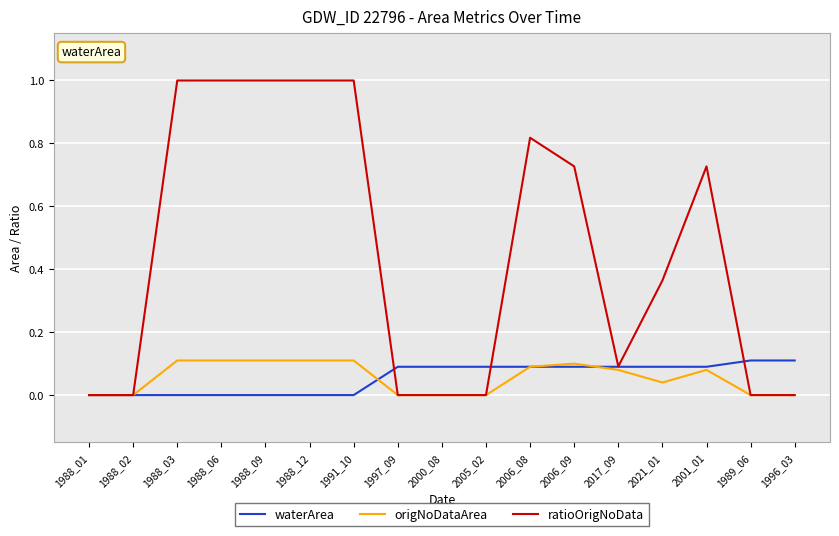

What is the greatest value displayed?

1.0